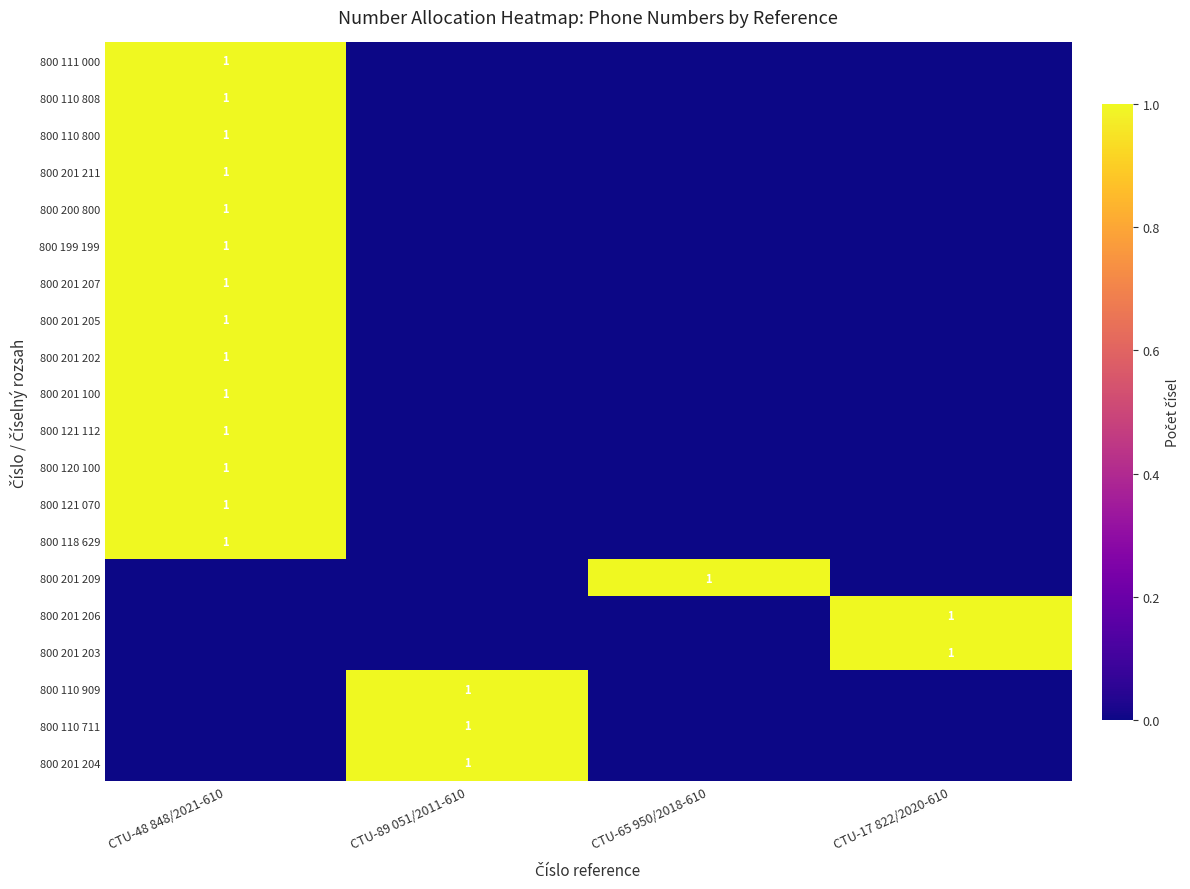

Between CTU-48 848/2021-610 and CTU-65 950/2018-610, which series saw the biggest shift?

800 111 000